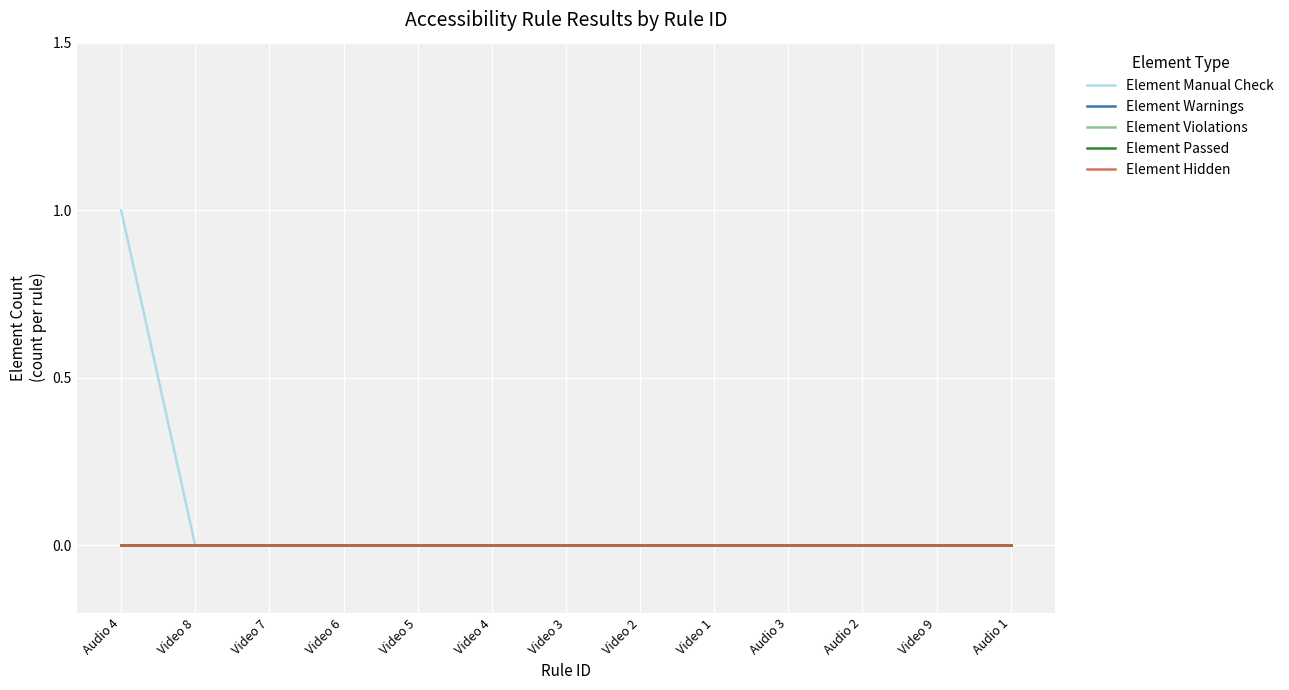

Where is Element Warnings nearest to the value 0?

Audio 4